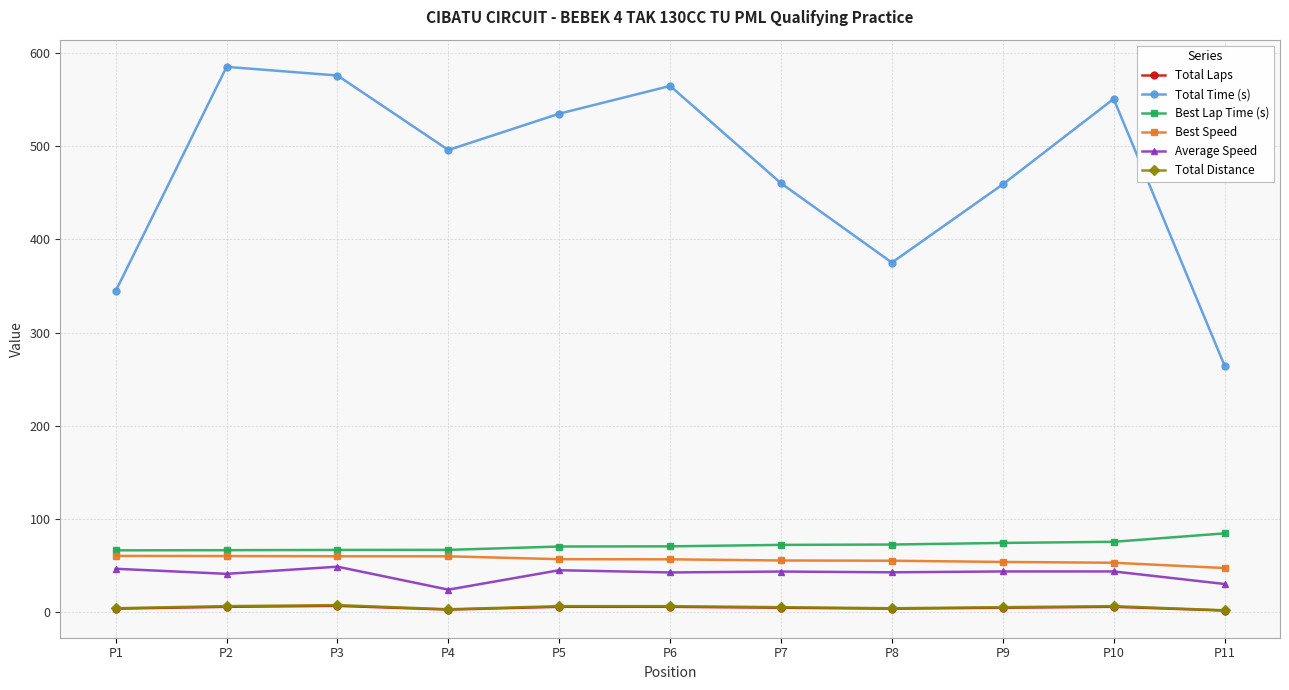

True or false: Best Lap Time (s) and Total Laps cross at least once.

False